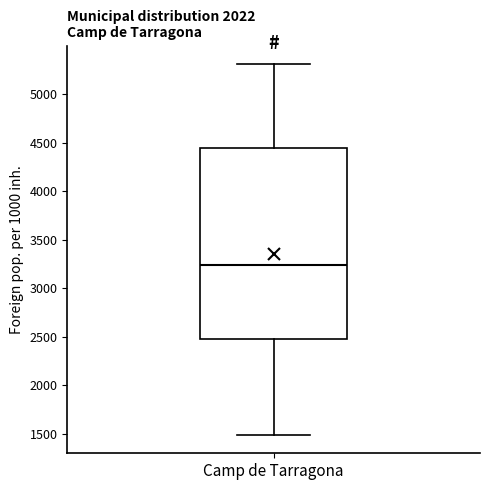

Transcribe this box plot: give where the median line is, the range the box spans, and where the two whiskers end, as read against the y-axis. The values are not printed on the chart, so give them approximately, as read against the axis.

median 3250, box 2500 to 4450, whiskers 1500 to 5300